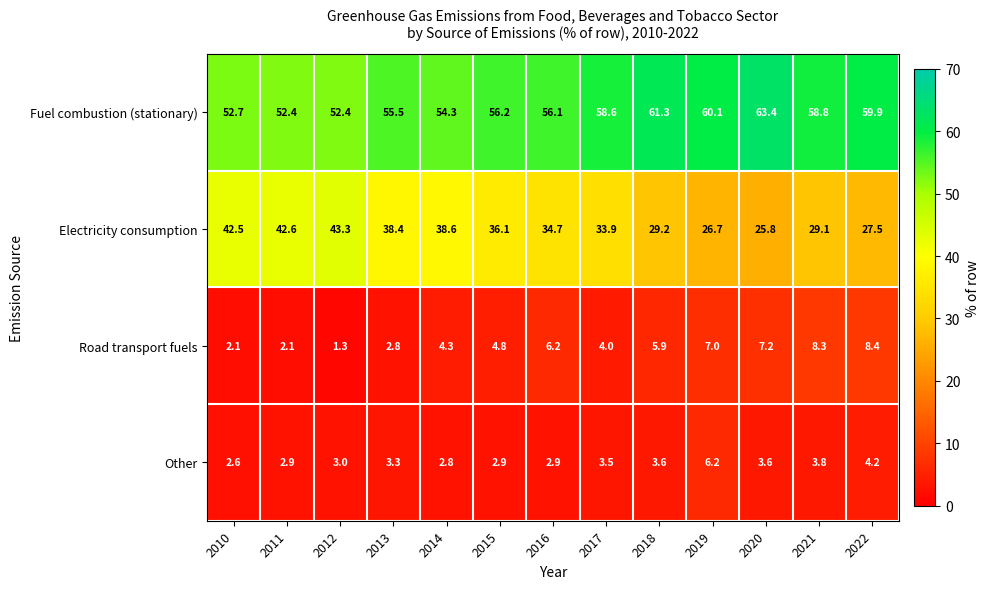

What is the average value of the Road transport fuels series?

5.0